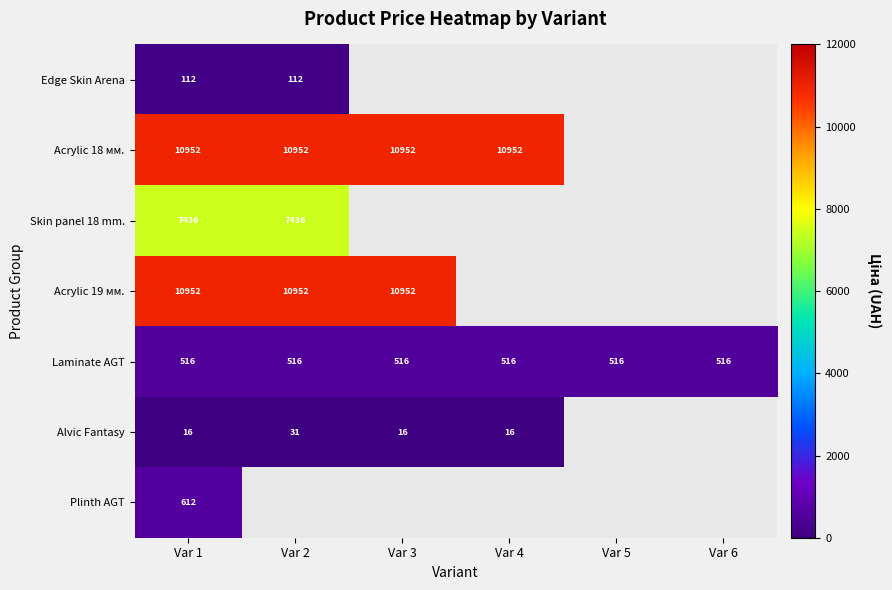

How many series are shown in this chart?

7